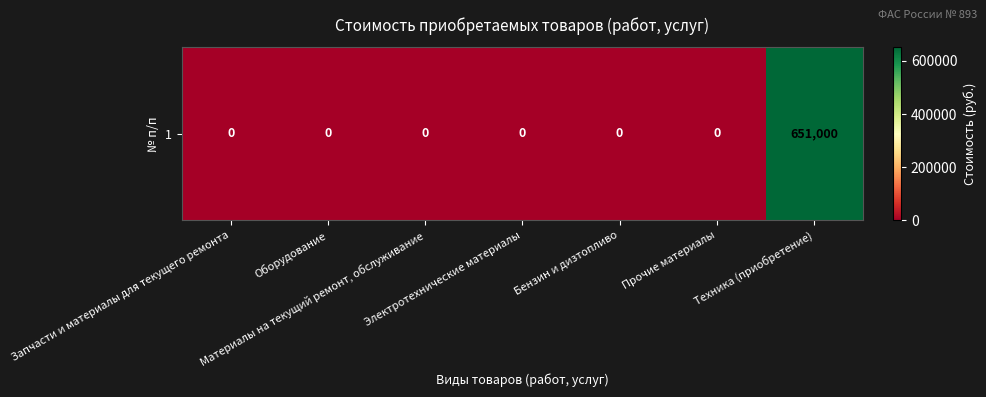

Reading left to right, transcribe all the data shown in this chart.

Запчасти и материалы для текущего ремонта=0	Оборудование=0	Материалы на текущий ремонт, обслуживание=0	Электротехнические материалы=0	Бензин и дизтопливо=0	Прочие материалы=0	Техника (приобретение)=651000